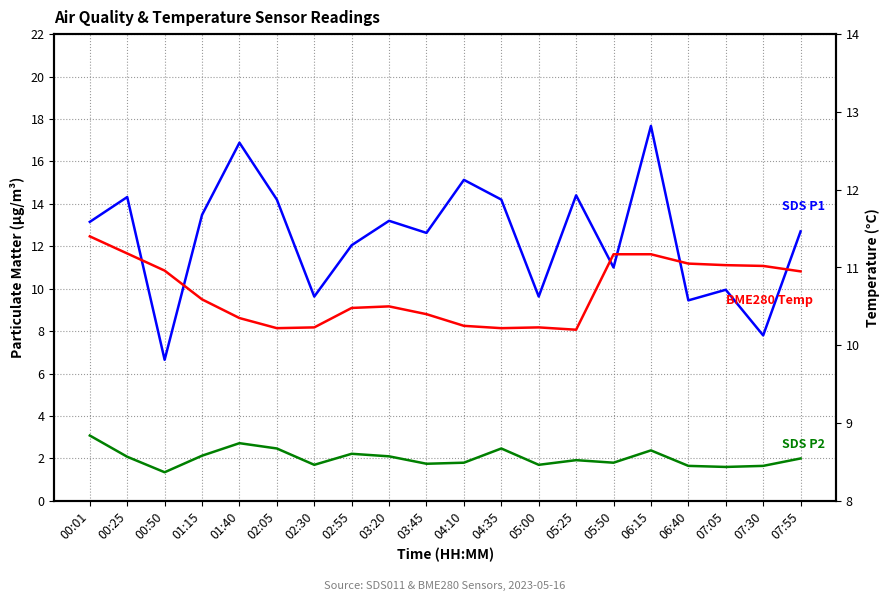

What is the label of the 20th point from the left?

07:55